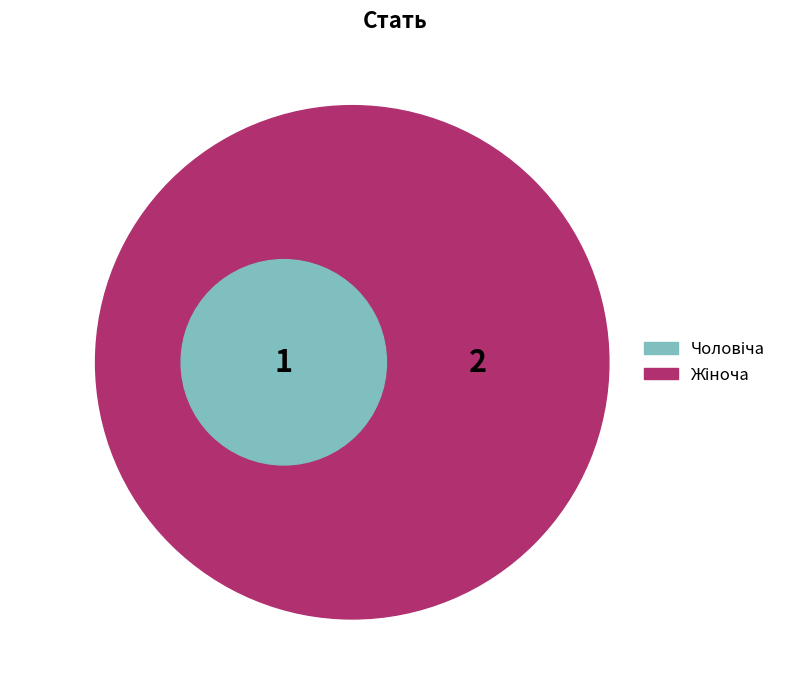

To the nearest percent, what is the combined percentage of Чоловіча and Жіноча?

100%